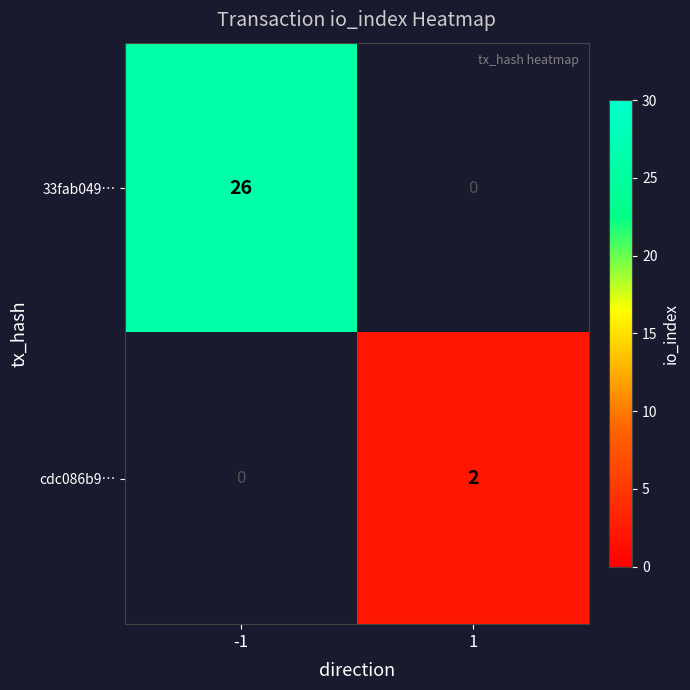

What is the sum of all 33fab049… values?

26